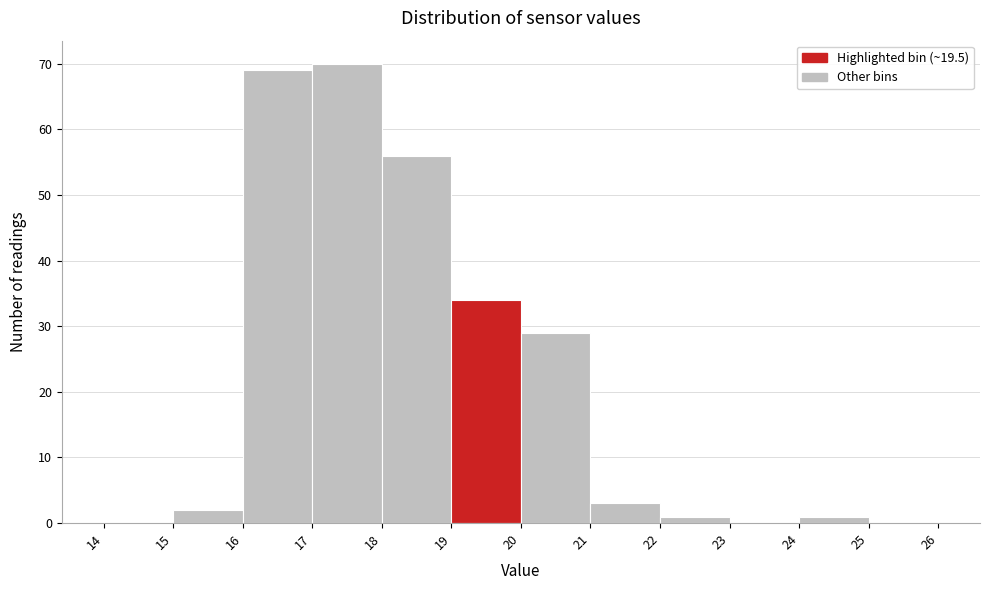

Reading left to right, transcribe this chart: for each bar, give the range it covers on the x-axis and its height. The values are not printed on the chart, so give them approximately, as read against the axis.

14 to 15: 0
15 to 16: 2
16 to 17: 69
17 to 18: 70
18 to 19: 56
19 to 20: 34
20 to 21: 29
21 to 22: 3
22 to 23: 1
23 to 24: 0
24 to 25: 1
25 to 26: 0